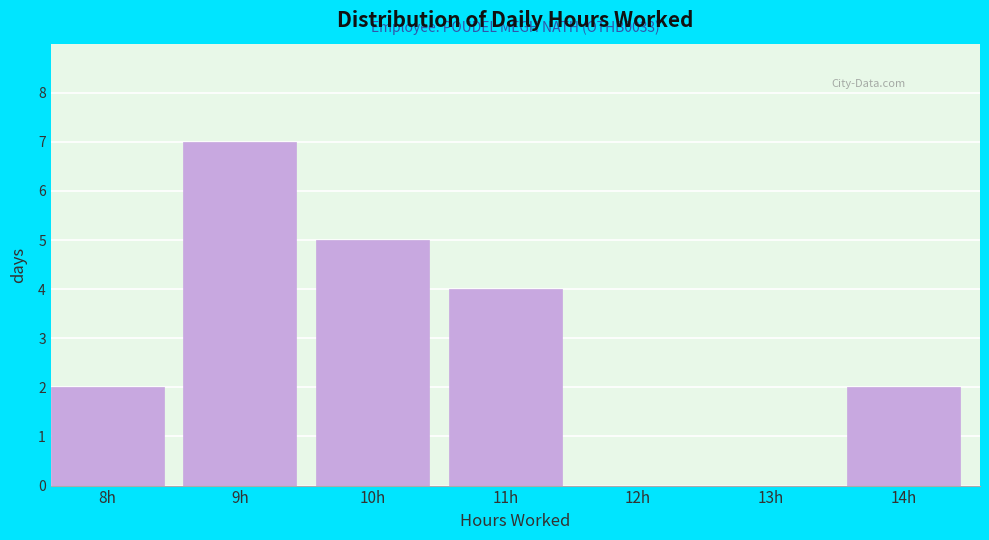

Reading right to left, what are all the values shown in this chart?

14h=2	13h=0	12h=0	11h=4	10h=5	9h=7	8h=2